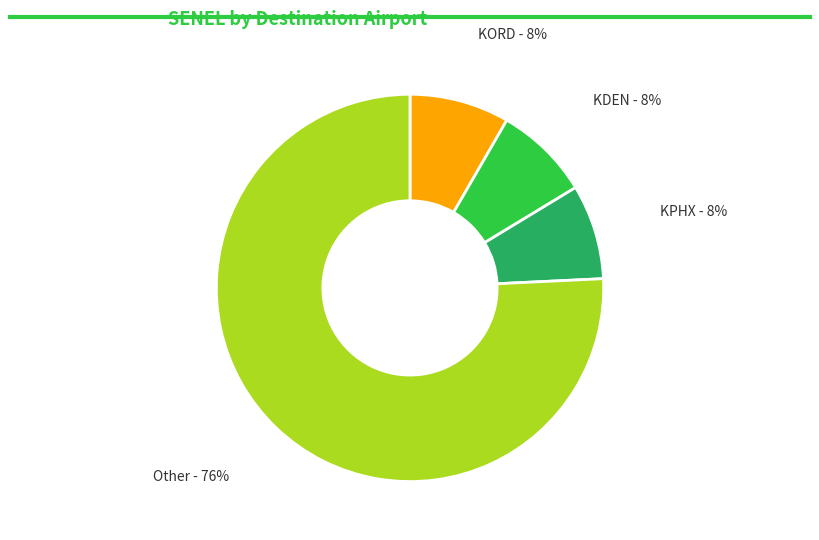

Does any single category account for the majority?

Yes